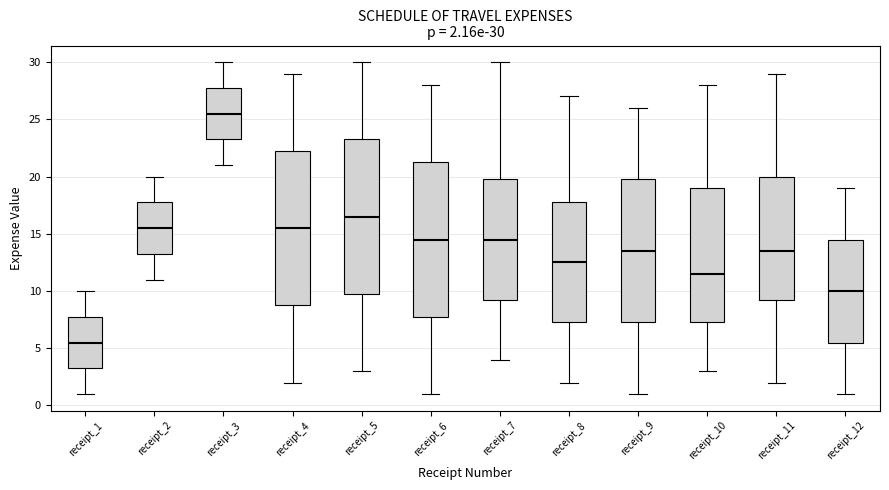

Which box has the highest median line?

receipt_3